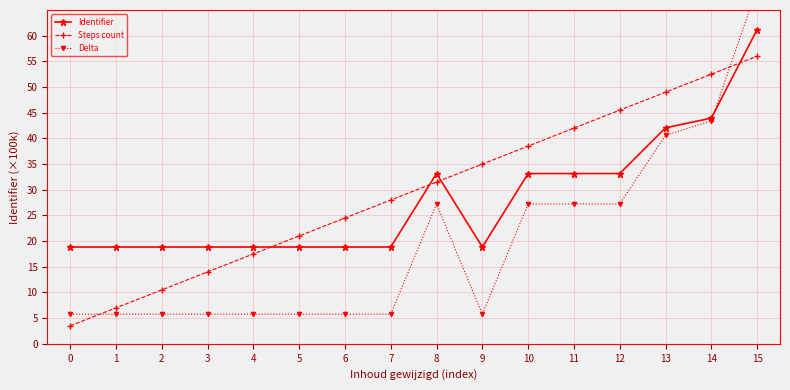

Between 6 and 13, which series saw the biggest shift?

Delta